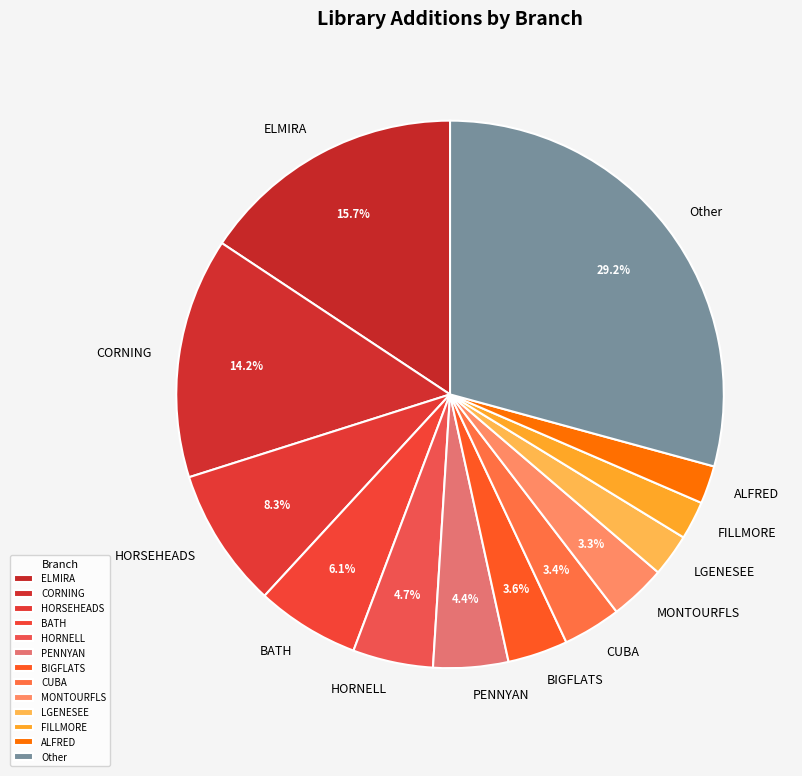

To the nearest percent, what is the average slice percentage?

8%